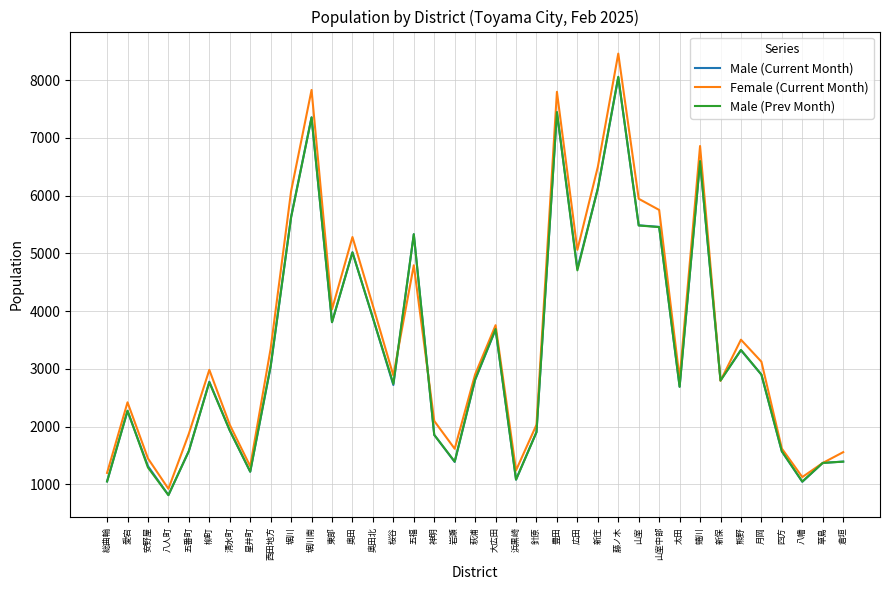

Which series has the widest spread of values?

Female (Current Month)